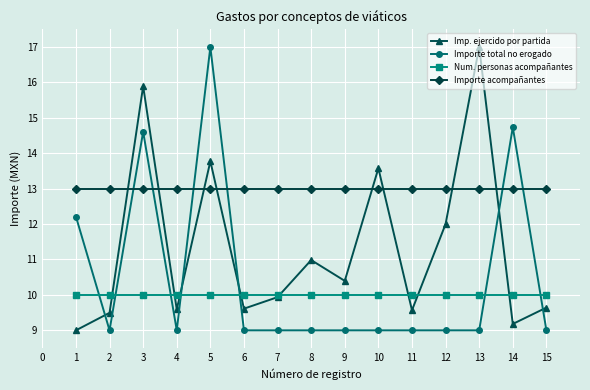

How many interior local valleys does the Imp. ejercido por partida series have?

5